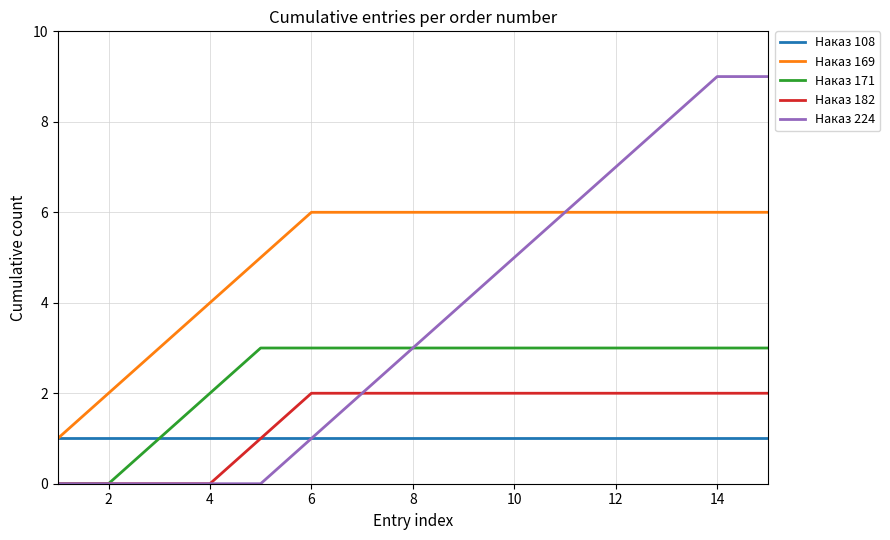

What is the maximum value for Наказ 224?

9